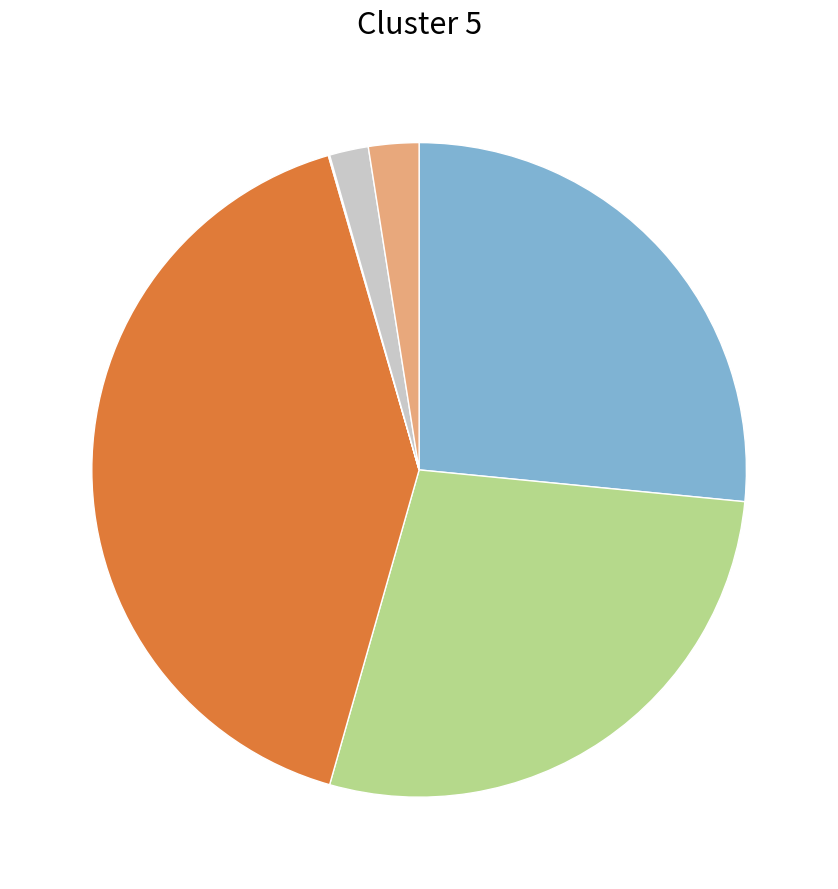

Does any single category account for the majority?

No